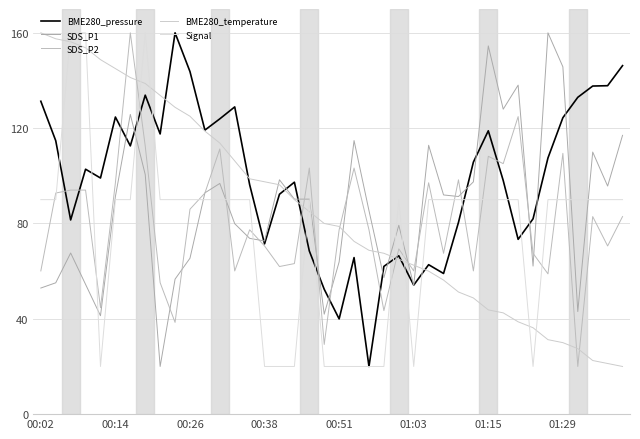

What is the lowest value of the BME280_pressure series?

20.0